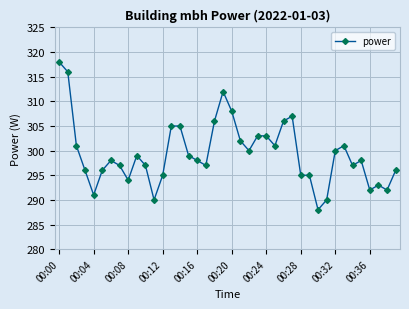

What is the minimum value shown in the chart?

288